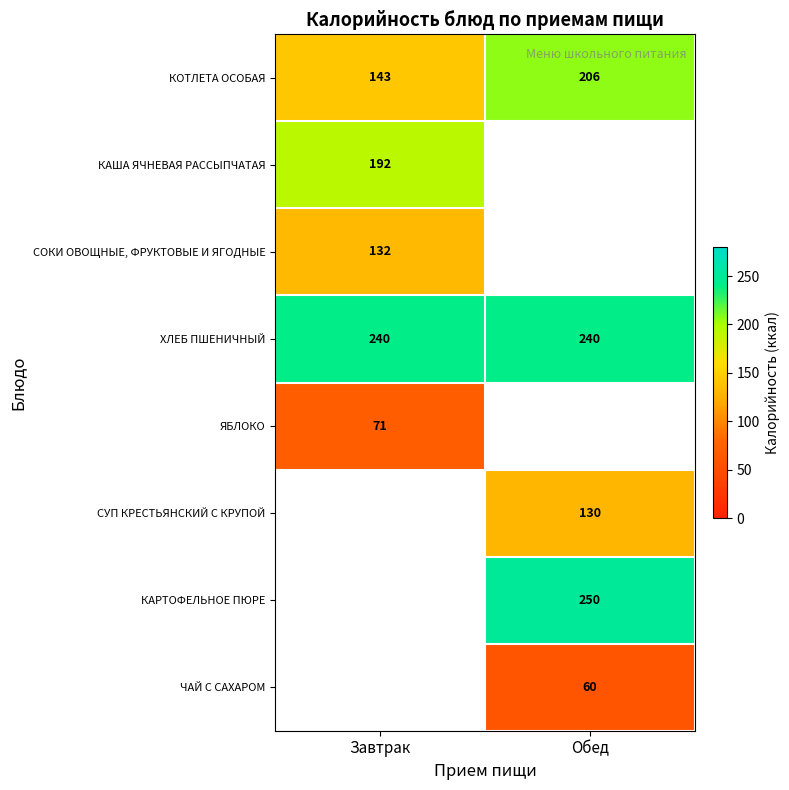

What is the sum of all ХЛЕБ ПШЕНИЧНЫЙ values?

480